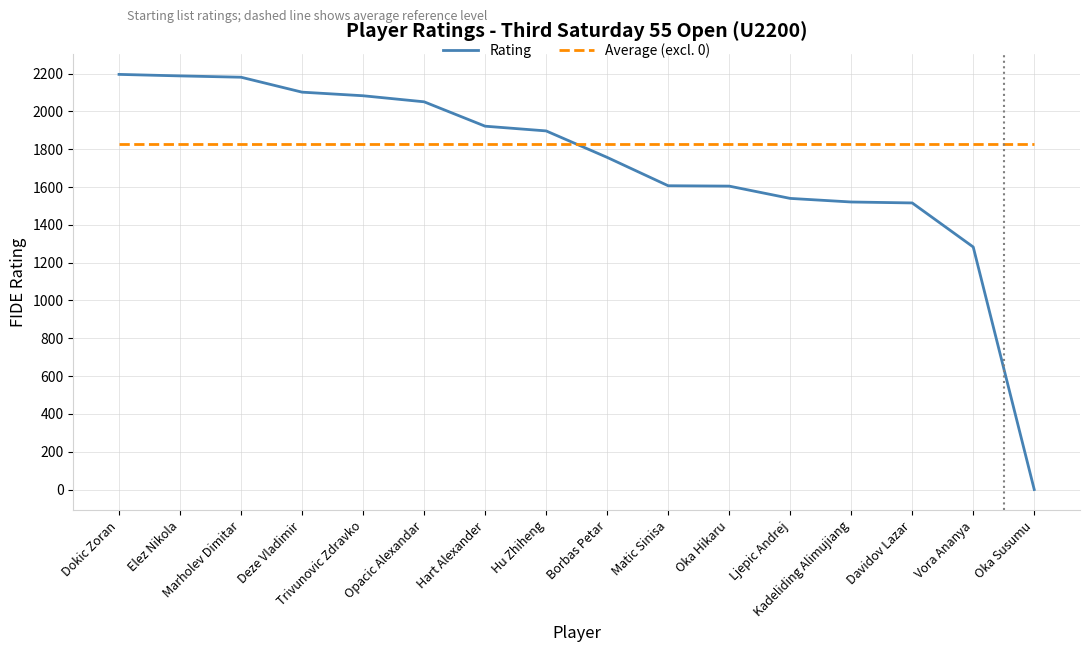

What is the difference between the maximum and minimum values in the Rating series?

2196.0